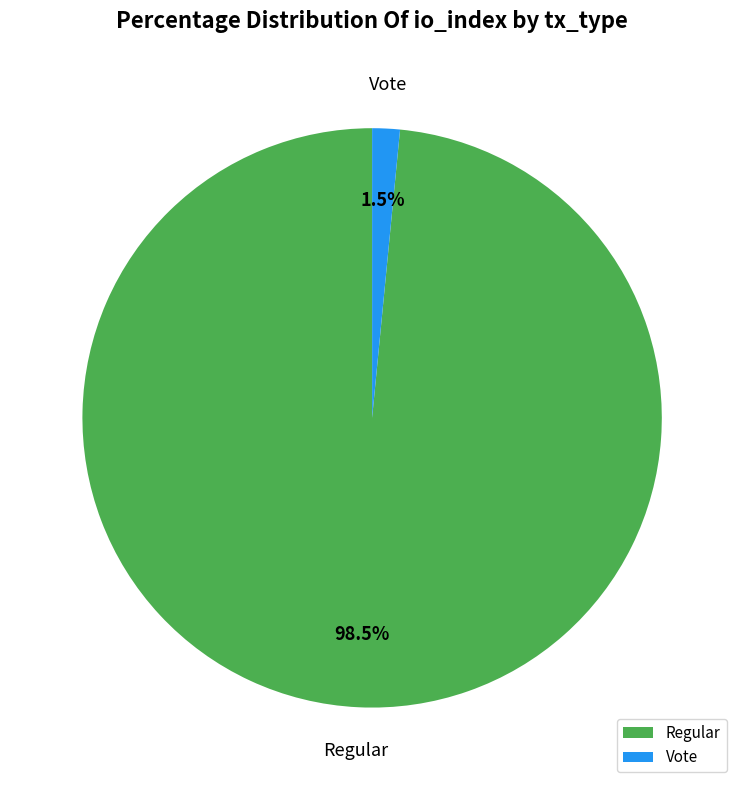

To the nearest percent, what is the average slice percentage?

50%